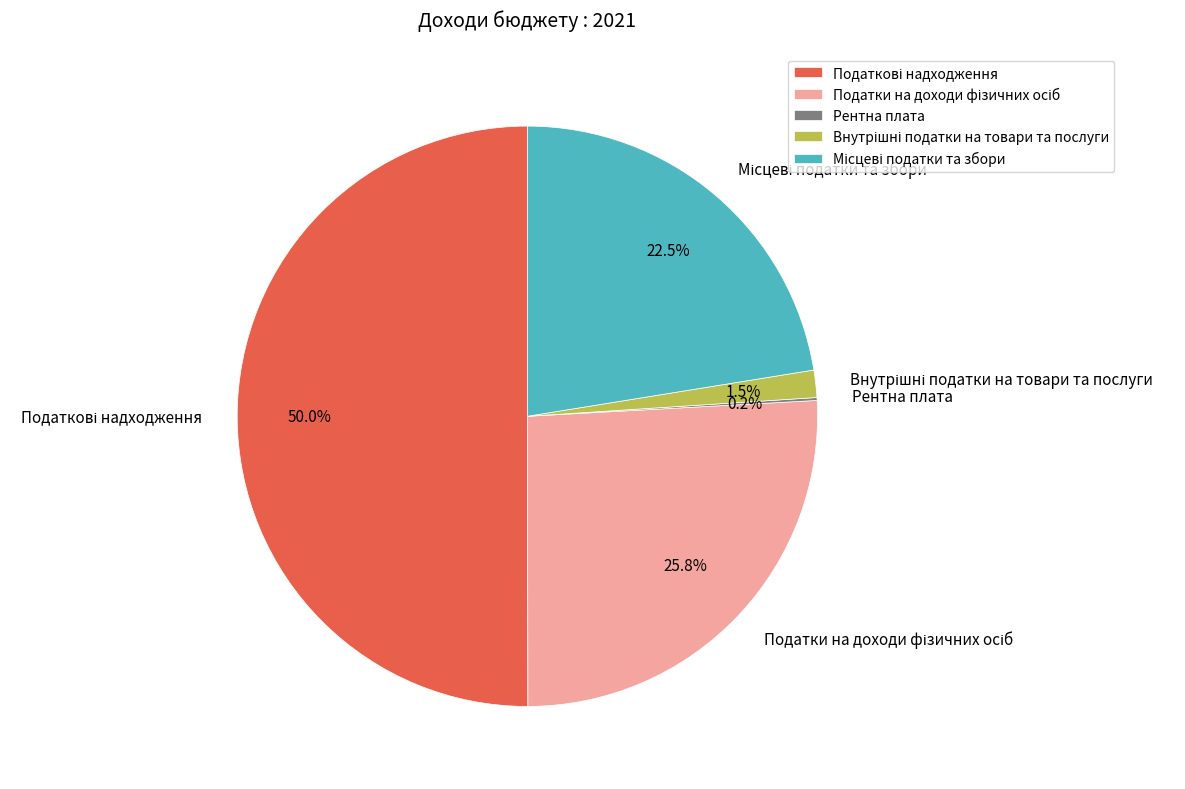

Which has a higher value, Податки на доходи фізичних осіб or Податкові надходження?

Податкові надходження